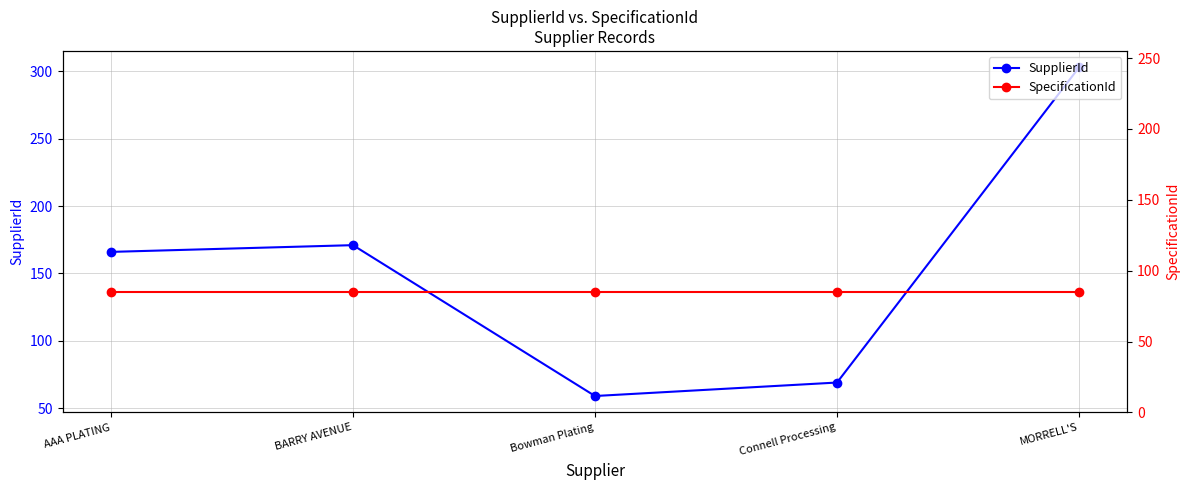

List the series in order of their overall mean, highest first.

SupplierId, SpecificationId